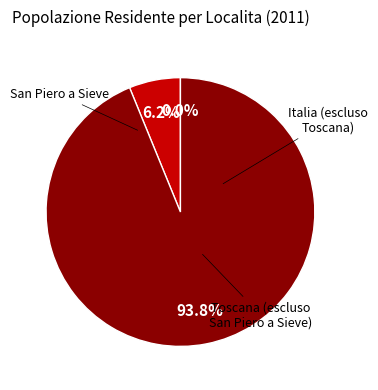

Is there a majority slice in this chart?

Yes